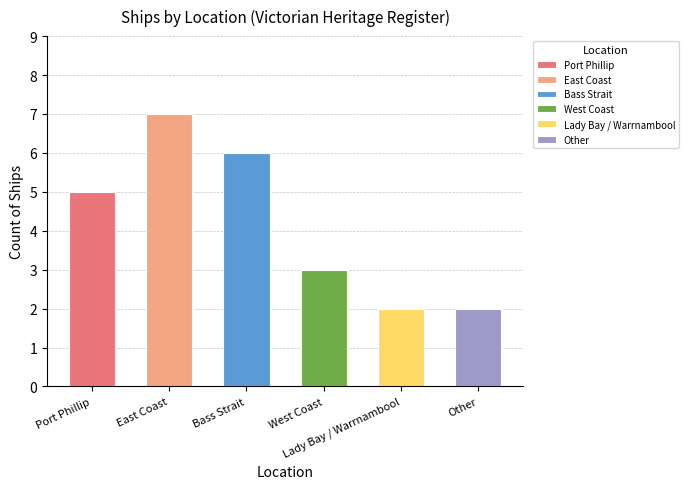

What is the average value?

4